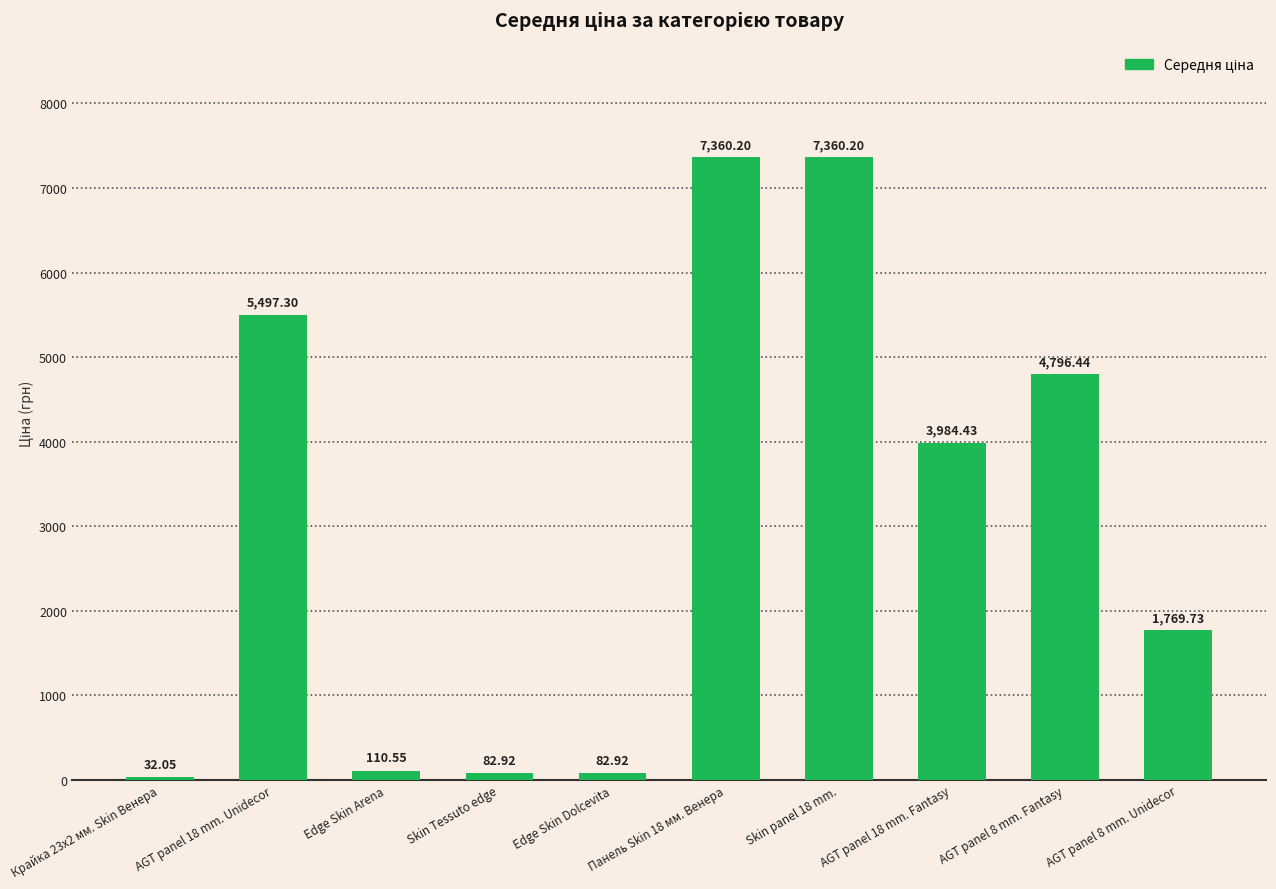

Count the number of categories in the chart.

10